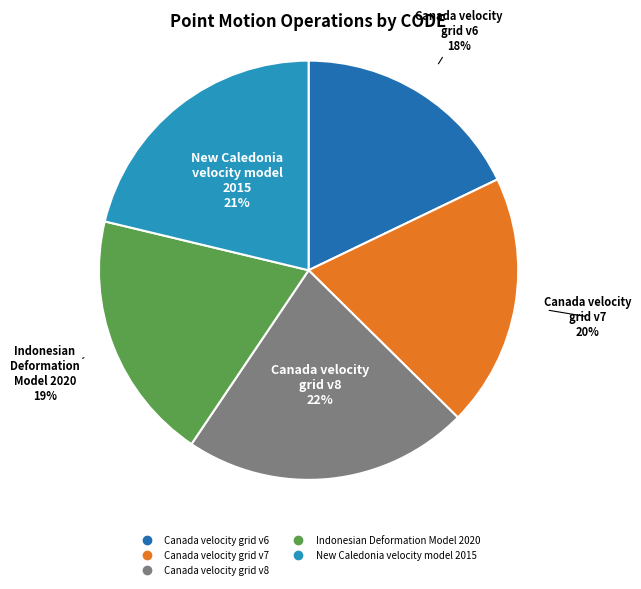

What percentage is the New Caledonia velocity model 2015 slice, to the nearest percent?

21%